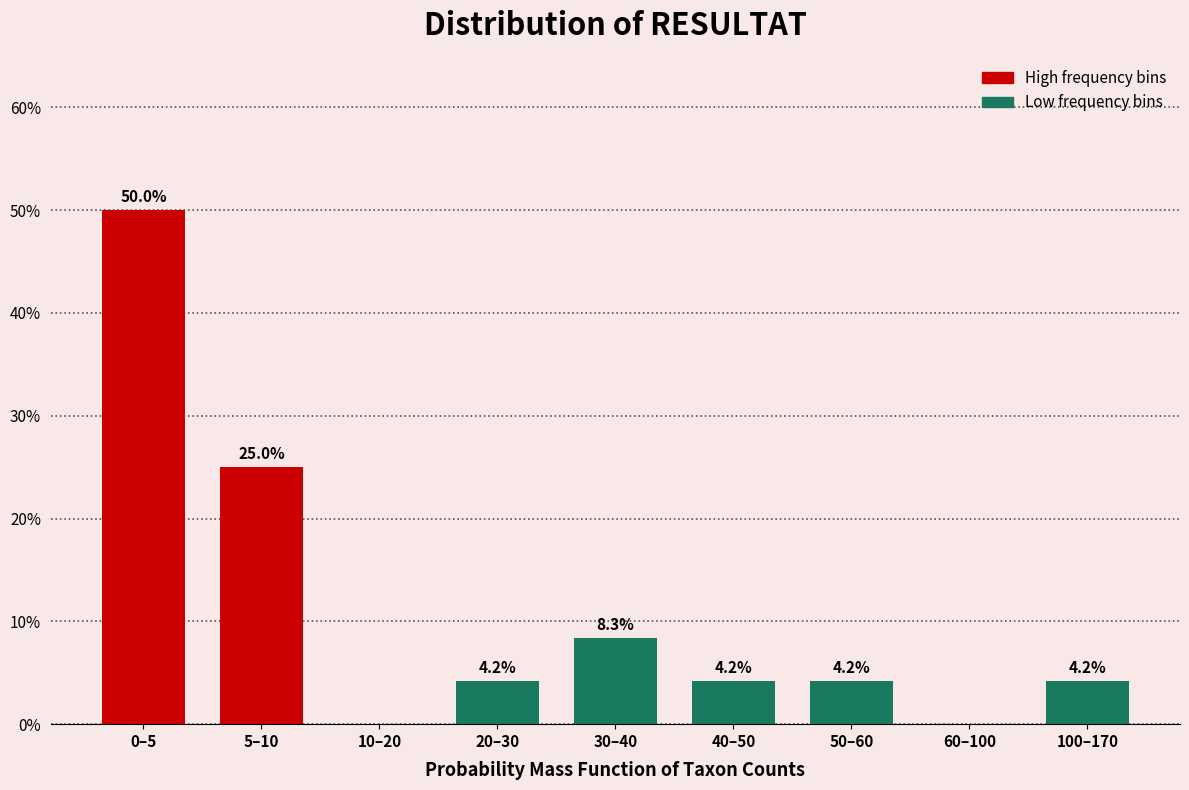

Reading left to right, what are all the values shown in this chart?

0–5=50.0	5–10=25.0	10–20=0.0	20–30=4.2	30–40=8.3	40–50=4.2	50–60=4.2	60–100=0.0	100–170=4.2